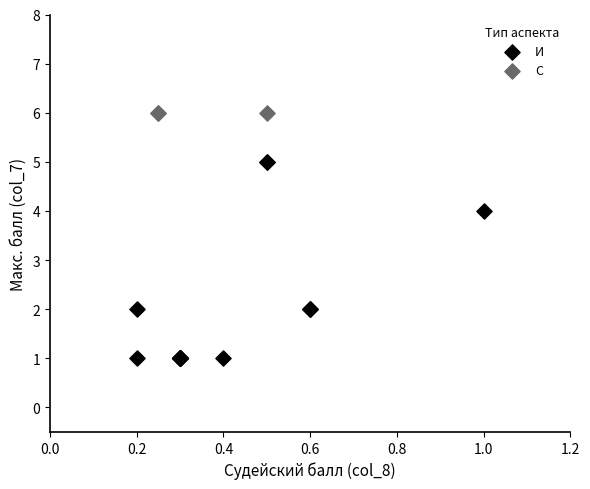

Which series contains the lowest Y value?

И